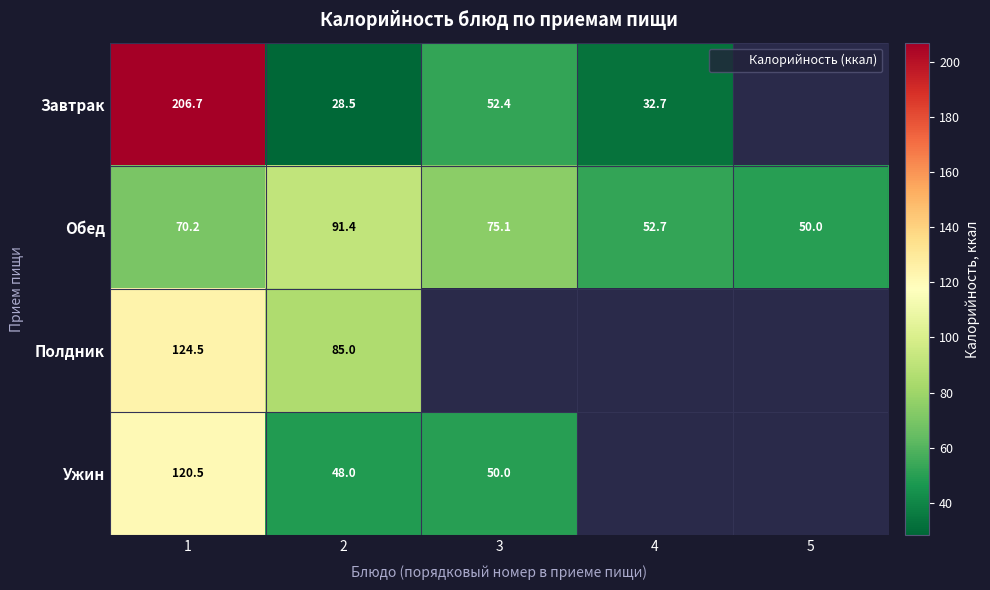

Where is Полдник nearest to the value 104?

2